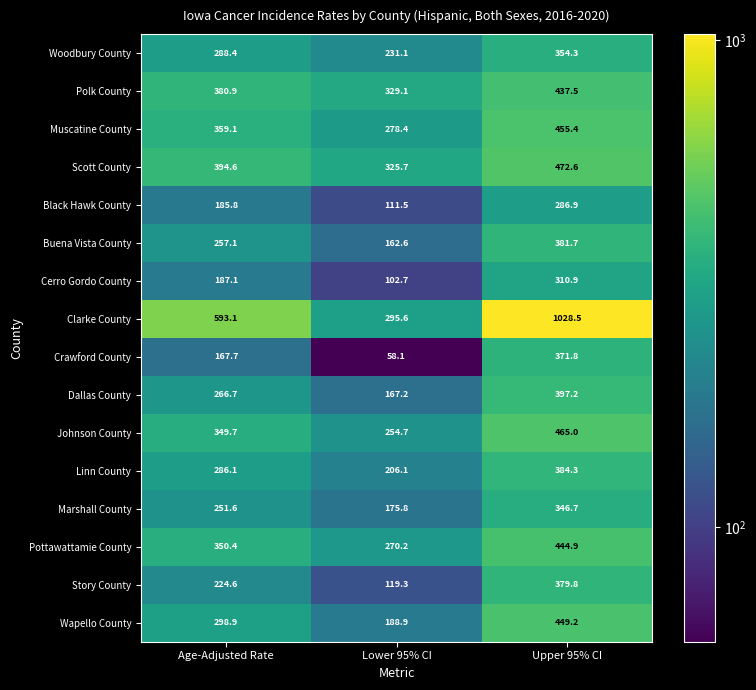

At Age-Adjusted Rate, list the series in order from largest to smallest.

Clarke County, Scott County, Polk County, Muscatine County, Pottawattamie County, Johnson County, Wapello County, Woodbury County, Linn County, Dallas County, Buena Vista County, Marshall County, Story County, Cerro Gordo County, Black Hawk County, Crawford County